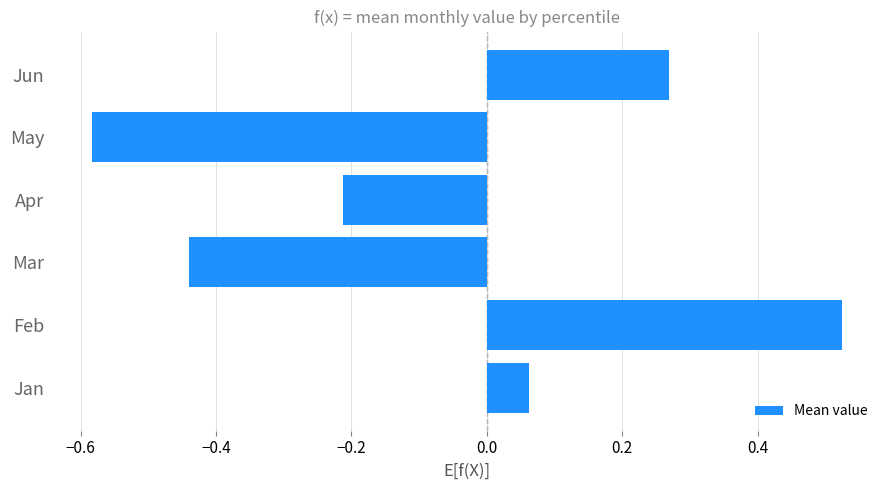

What is the sum of the values at Apr and May?

-0.8